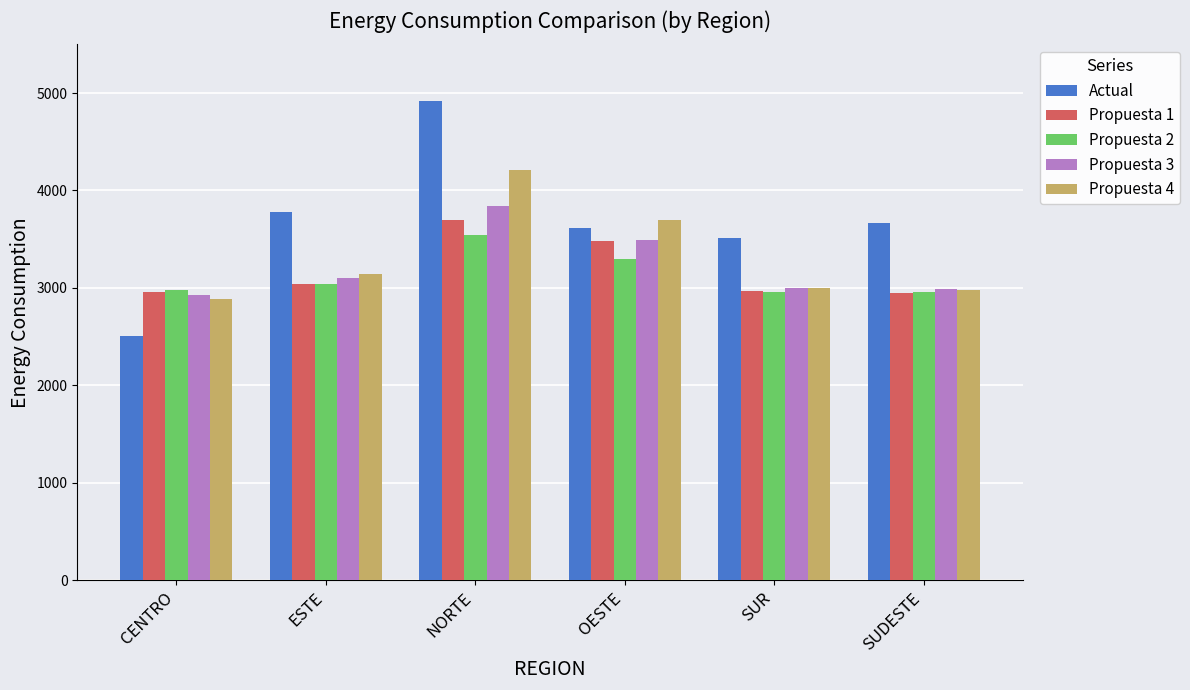

What is the approximate value of Propuesta 4 at NORTE?

4205.2